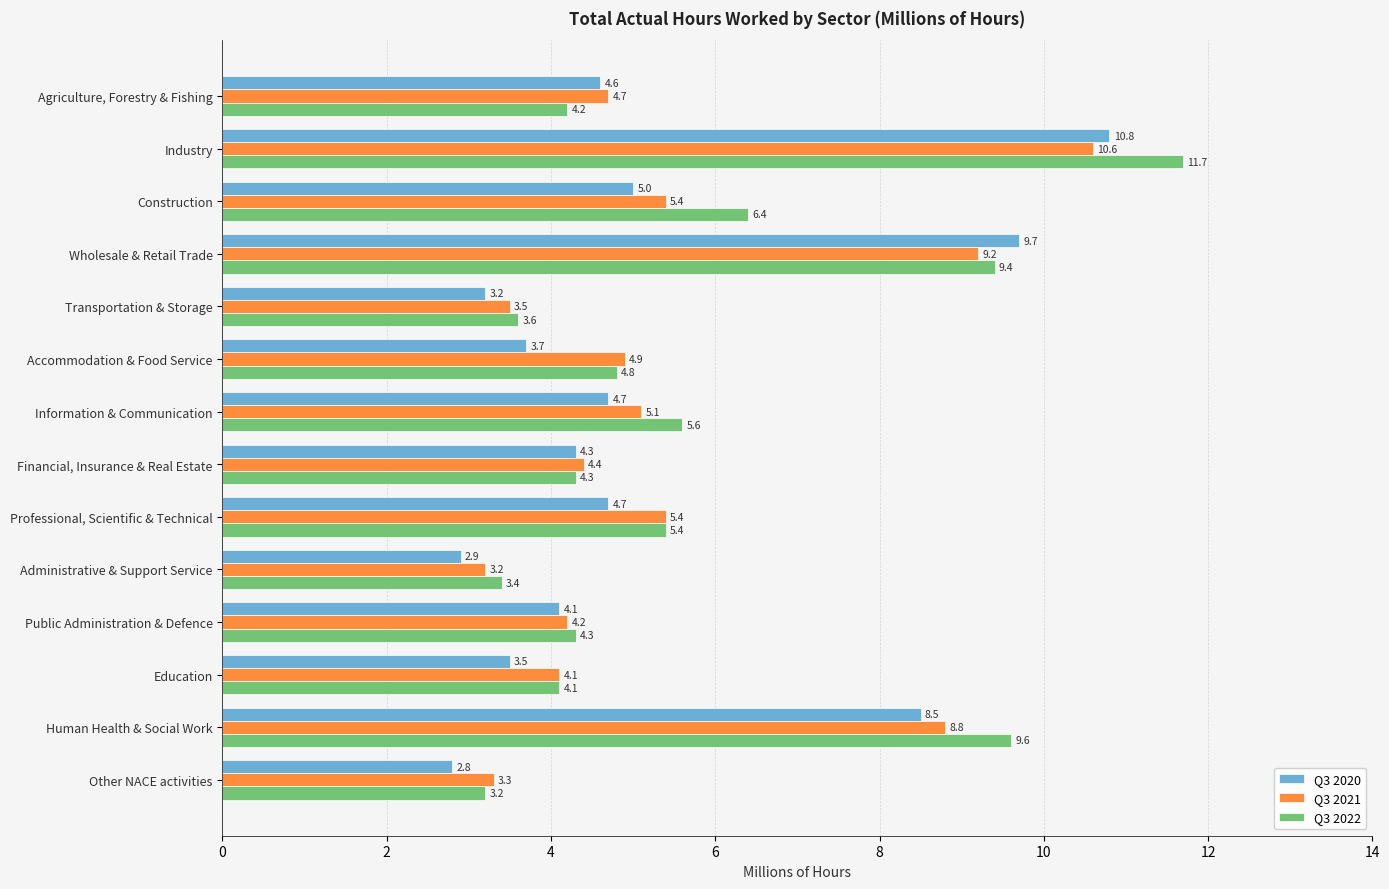

What are all the series names shown in the legend?

Q3 2020, Q3 2021, Q3 2022